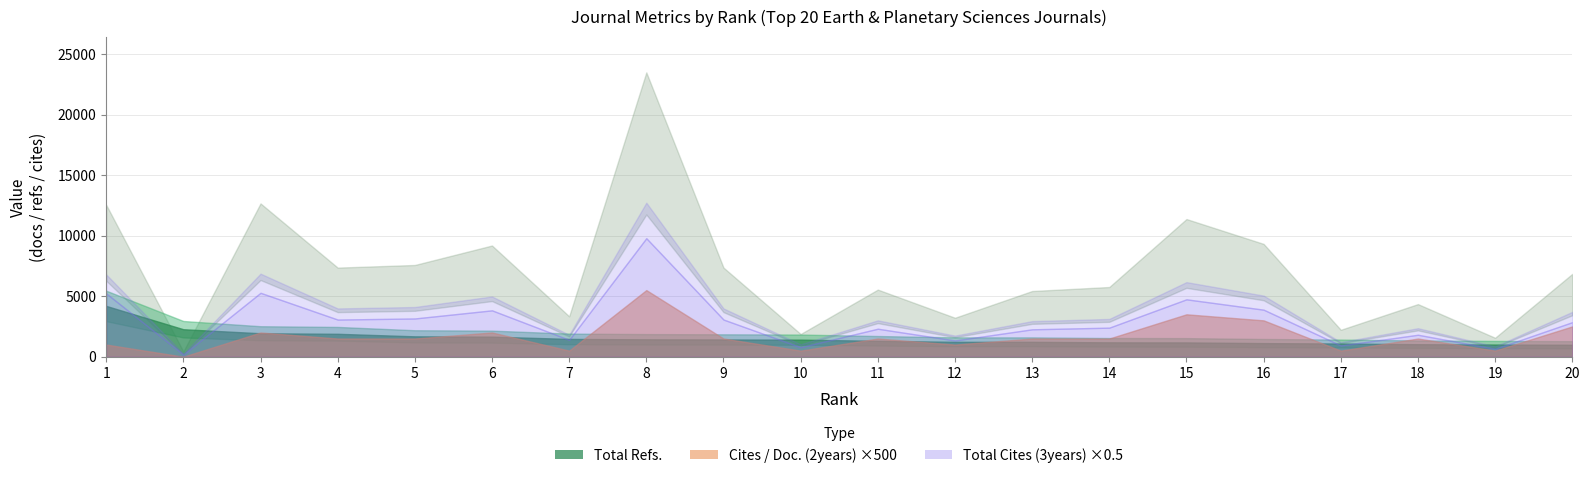

At which category does the chart reach its minimum across all series?

2